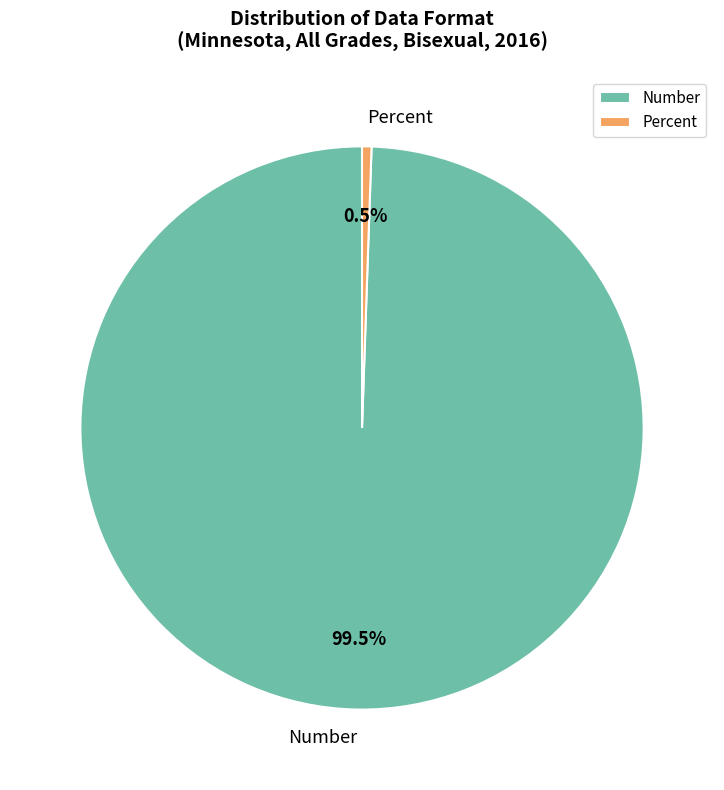

What percentage do Percent and Number together represent?

100.0%